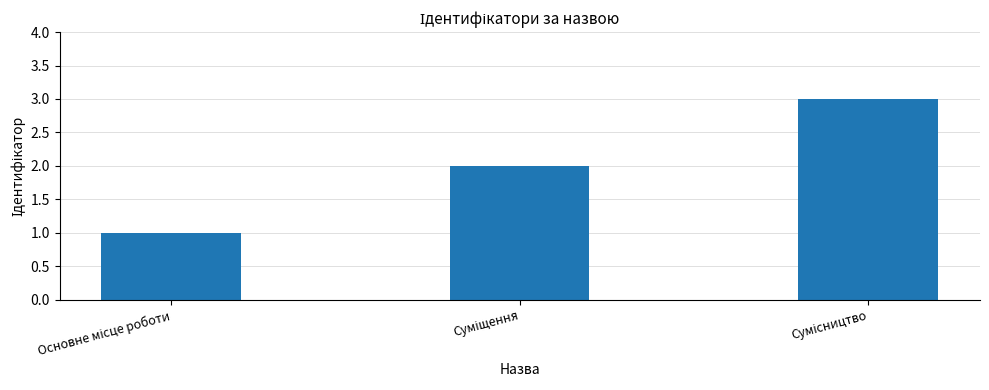

What is the average value?

2